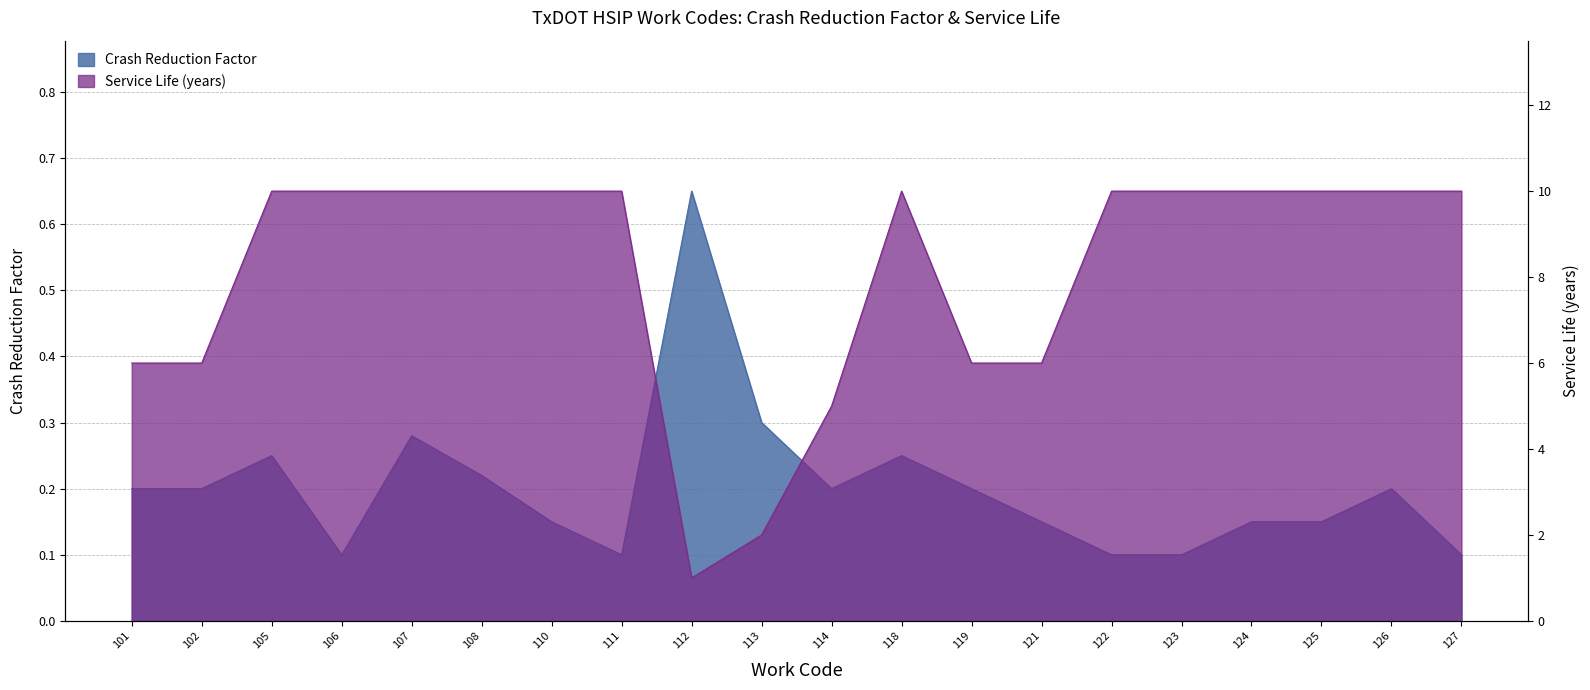

True or false: Crash Reduction Factor has a value of 0.1 at 102.

False